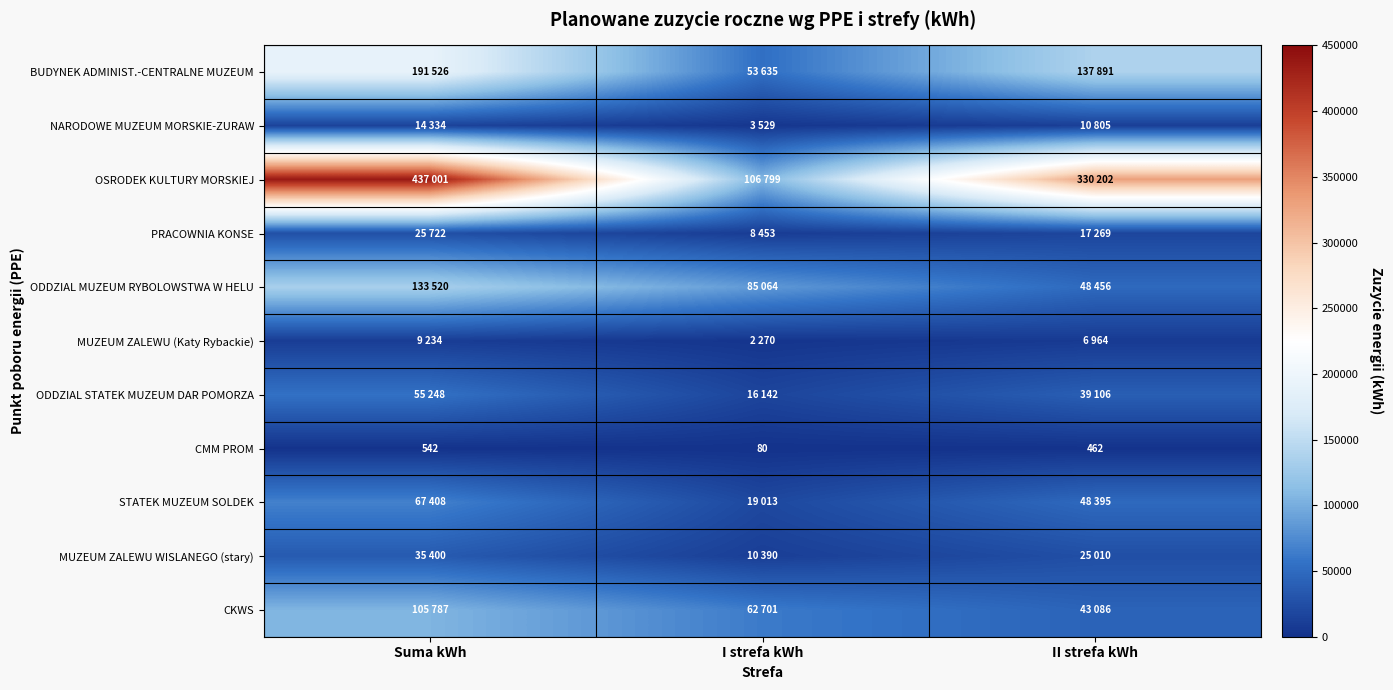

At which label is CMM PROM closest to 311?

II strefa kWh